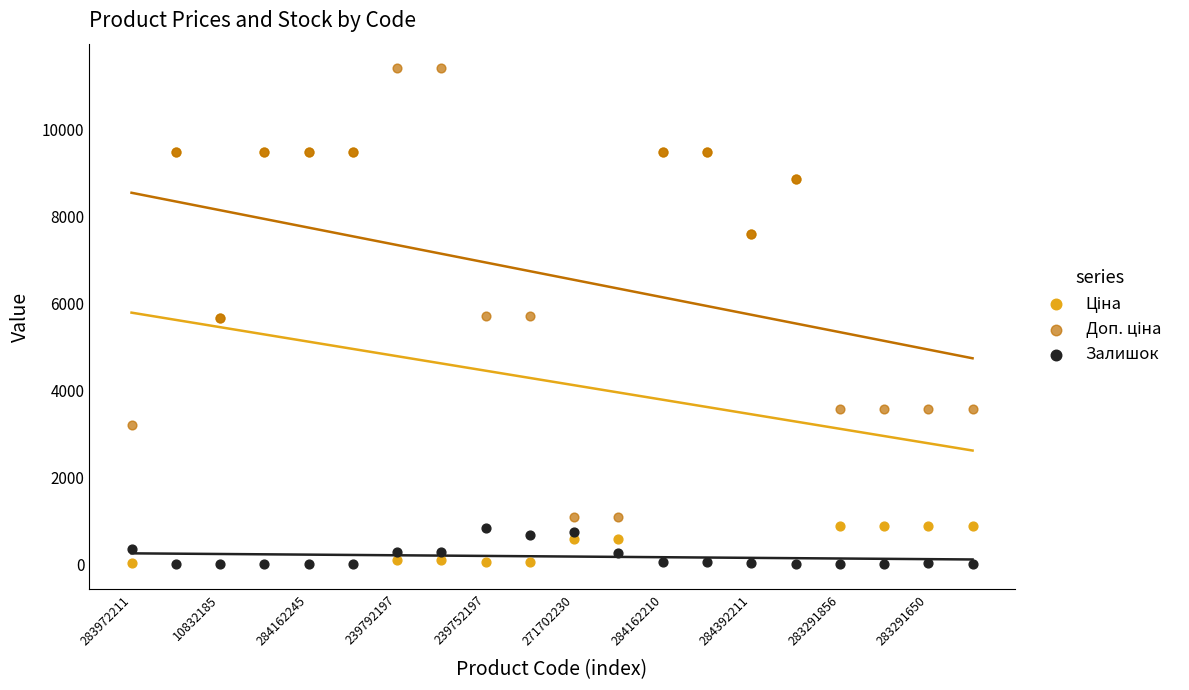

What are all the series names shown in the legend?

Ціна, Доп. ціна, Залишок